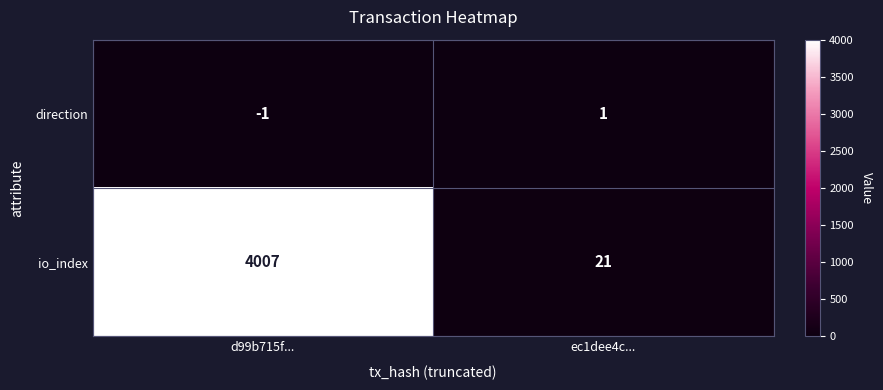

Which label corresponds to the smallest value in the chart?

d99b715f...